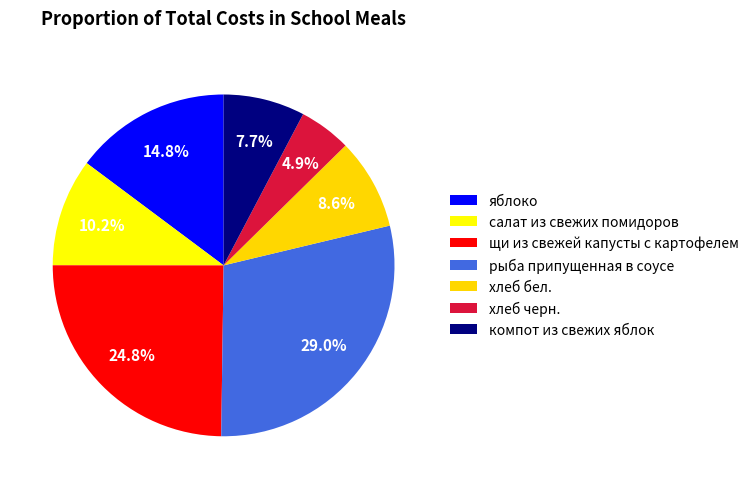

To the nearest percent, what is the average slice percentage?

14%